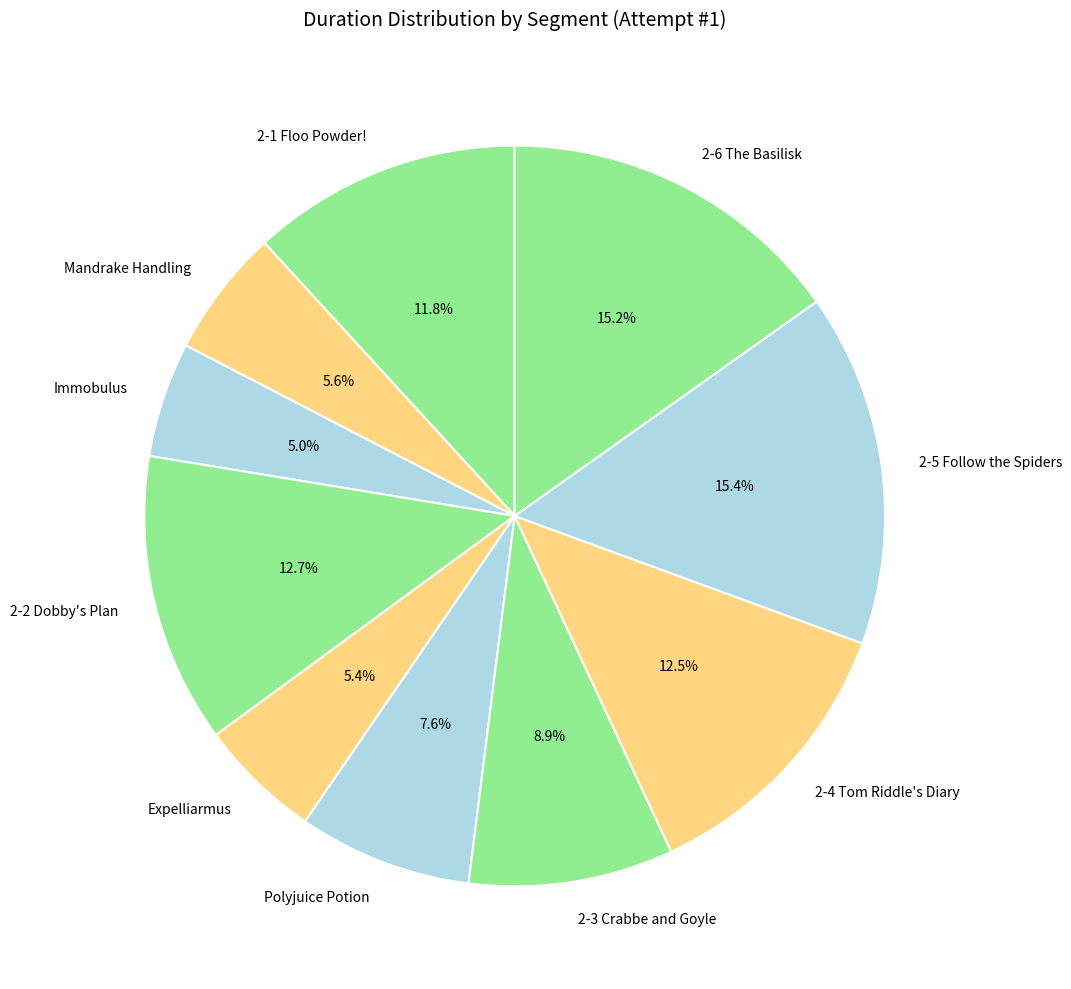

Is the sum of 2-4 Tom Riddle's Diary and 2-2 Dobby's Plan greater than half?

No